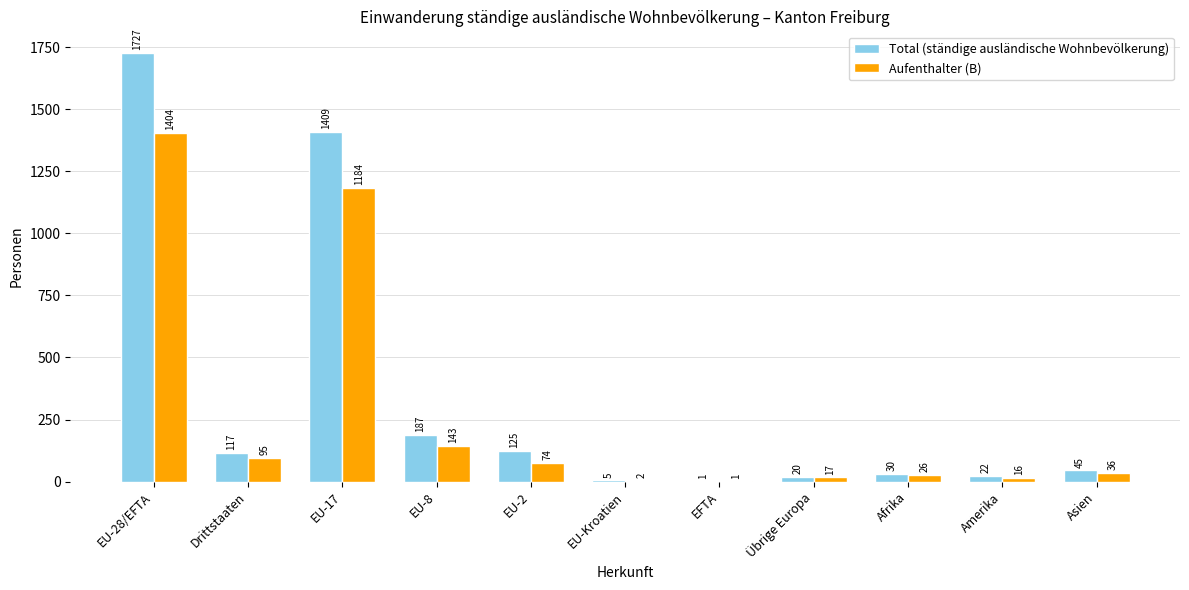

Reading left to right, what are all the values shown in this chart?

Total (ständige ausländische Wohnbevölkerung): EU-28/EFTA=1727	Drittstaaten=117	EU-17=1409	EU-8=187	EU-2=125	EU-Kroatien=5	EFTA=1	Übrige Europa=20	Afrika=30	Amerika=22	Asien=45
Aufenthalter (B): EU-28/EFTA=1404	Drittstaaten=95	EU-17=1184	EU-8=143	EU-2=74	EU-Kroatien=2	EFTA=1	Übrige Europa=17	Afrika=26	Amerika=16	Asien=36